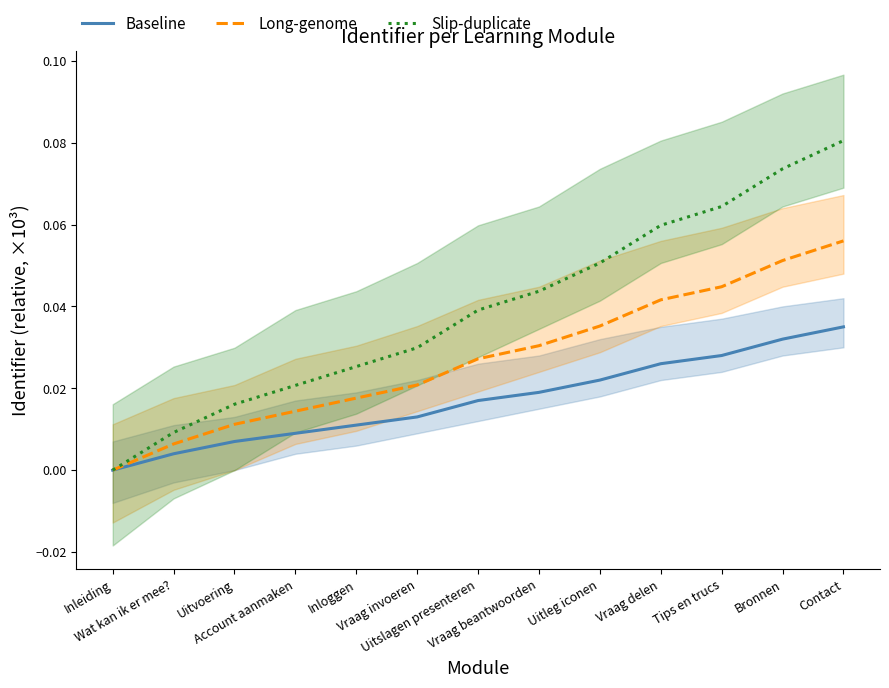

What is the total value across all series at Uitslagen presenteren?

0.1